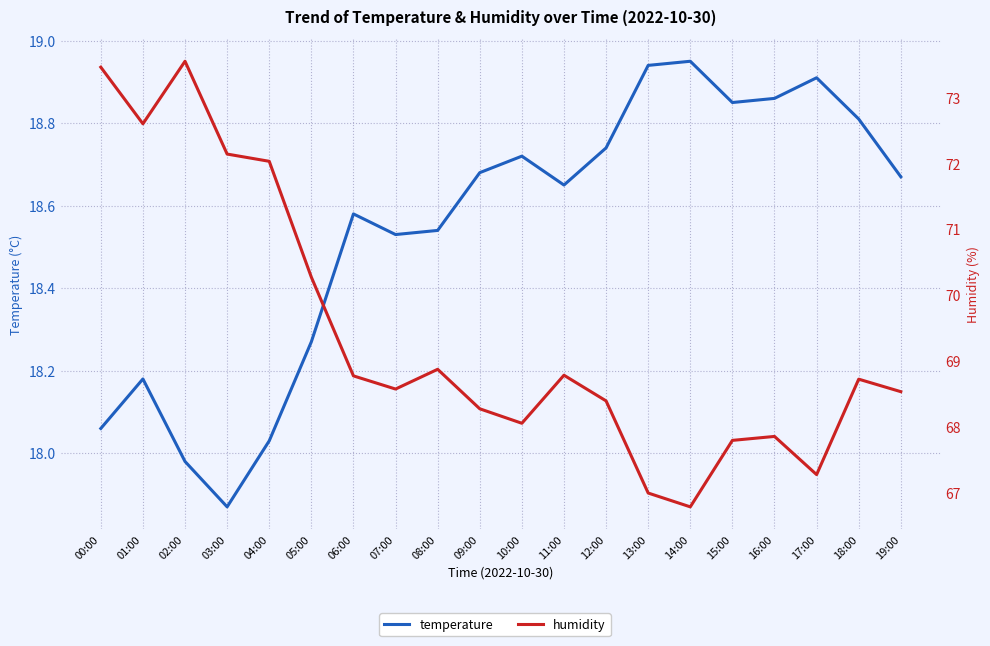

True or false: temperature and humidity intersect in this chart.

False